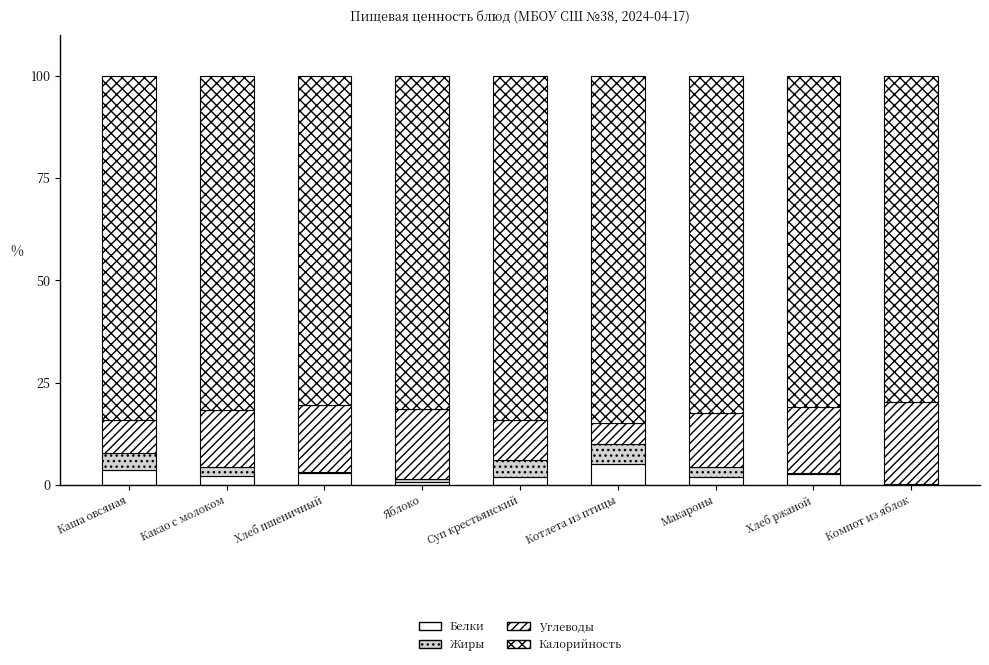

Does the chart contain stacked bars?

Yes